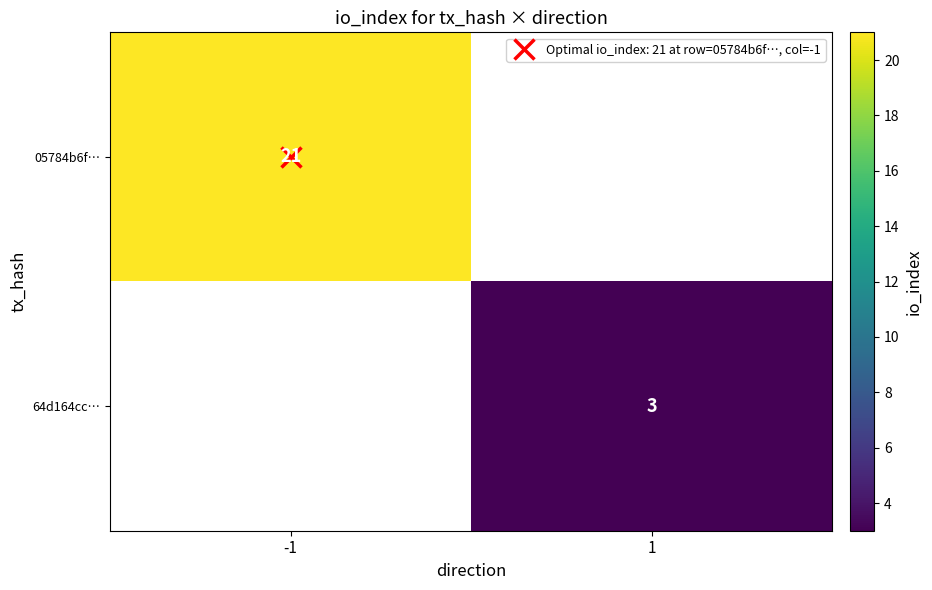

At how many categories does at least one series exceed 4?

1